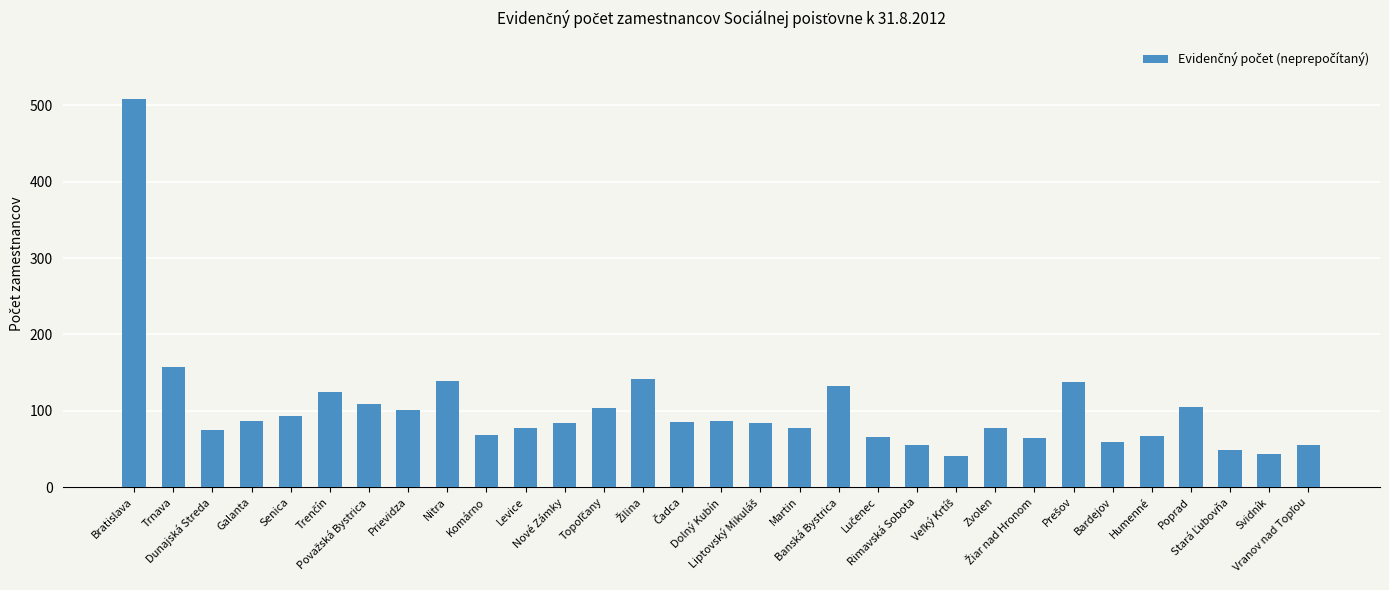

What position from the right is Rimavská Sobota?

11